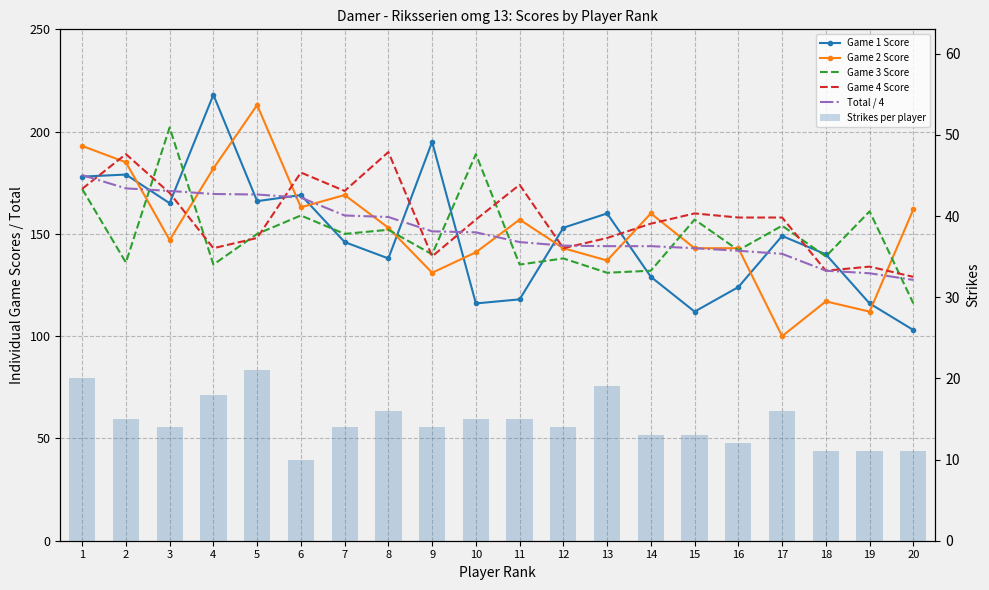

Reading left to right, extract all data points from this chart.

Game 1 Score: 178.0	179.0	165.0	218.0	166.0	169.0	146.0	138.0	195.0	116.0	118.0	153.0	160.0	129.0	112.0	124.0	149.0	140.0	116.0	103.0
Game 2 Score: 193.0	185.0	147.0	182.0	213.0	163.0	169.0	153.0	131.0	141.0	157.0	143.0	137.0	160.0	143.0	143.0	100.0	117.0	112.0	162.0
Game 3 Score: 172.0	136.0	202.0	135.0	150.0	159.0	150.0	152.0	140.0	189.0	135.0	138.0	131.0	132.0	157.0	142.0	154.0	139.0	161.0	116.0
Game 4 Score: 172.0	189.0	170.0	143.0	148.0	180.0	171.0	190.0	139.0	157.0	174.0	143.0	148.0	155.0	160.0	158.0	158.0	132.0	134.0	129.0
Total / 4: 178.8	172.2	171.0	169.5	169.2	167.8	159.0	158.2	151.2	150.8	146.0	144.2	144.0	144.0	143.0	141.8	140.2	132.0	130.8	127.5
Strikes per player: 20.0	15.0	14.0	18.0	21.0	10.0	14.0	16.0	14.0	15.0	15.0	14.0	19.0	13.0	13.0	12.0	16.0	11.0	11.0	11.0